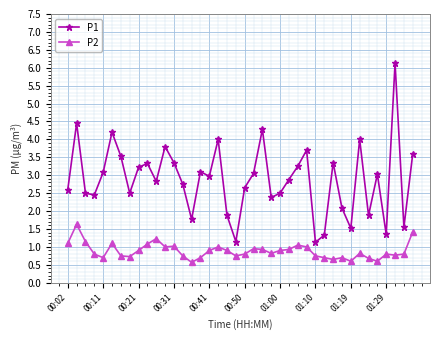

How many interior local valleys does the P1 series have?

12